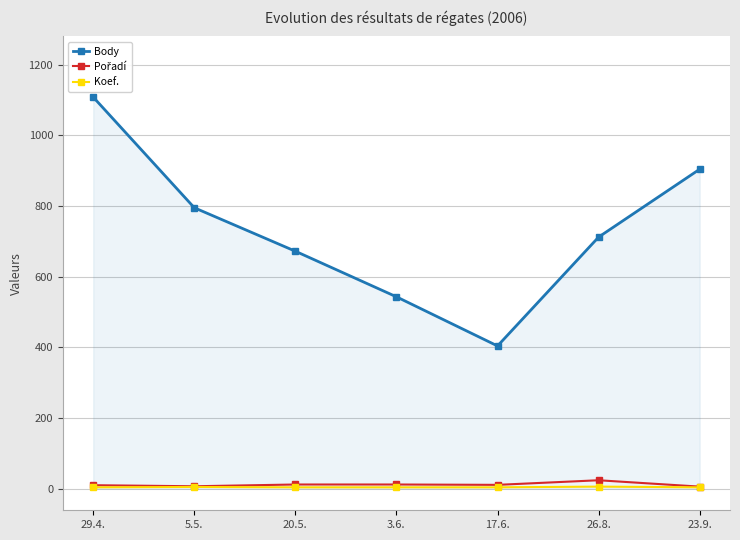

Reading right to left, what are all the values shown in this chart?

Body: 23.9.=904	26.8.=712	17.6.=404	3.6.=543	20.5.=672	5.5.=795	29.4.=1108
Pořadí: 23.9.=6	26.8.=24	17.6.=11	3.6.=12	20.5.=12	5.5.=7	29.4.=10
Koef.: 23.9.=4	26.8.=6	17.6.=4	3.6.=4	20.5.=4	5.5.=5	29.4.=4